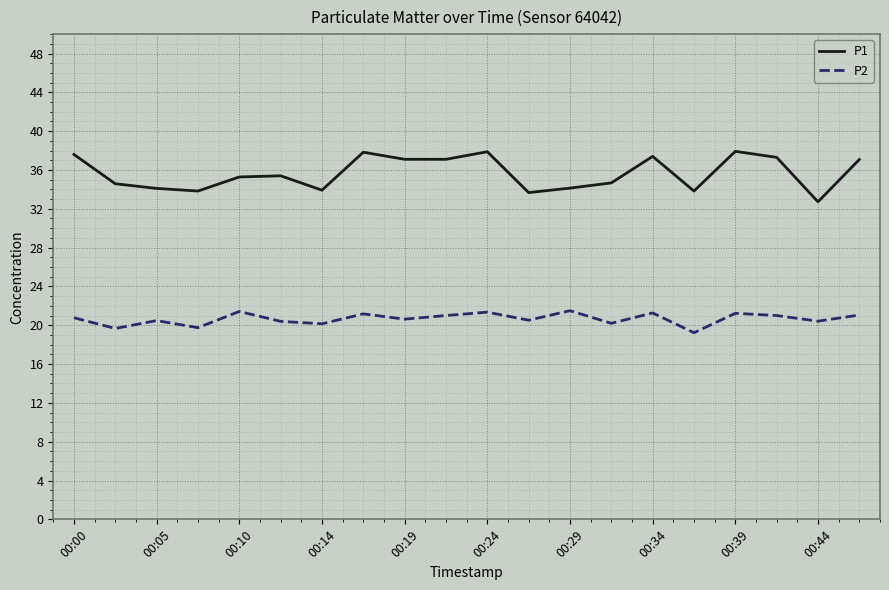

Which series has the widest spread of values?

P1